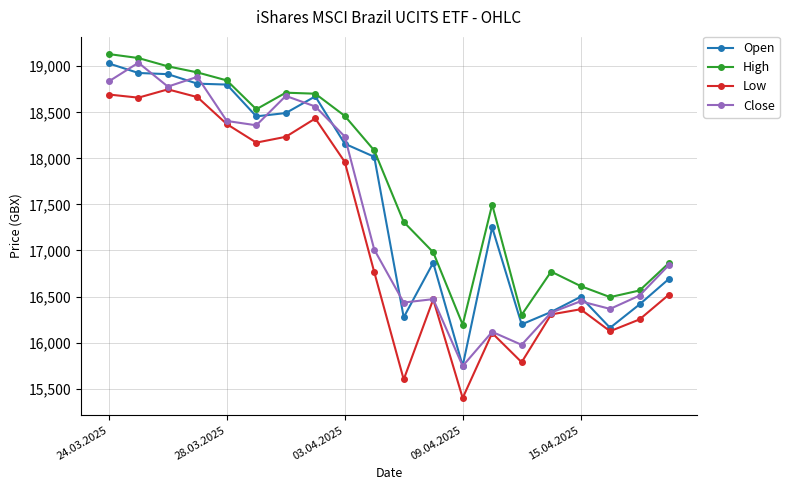

True or false: Low and High cross at least once.

False